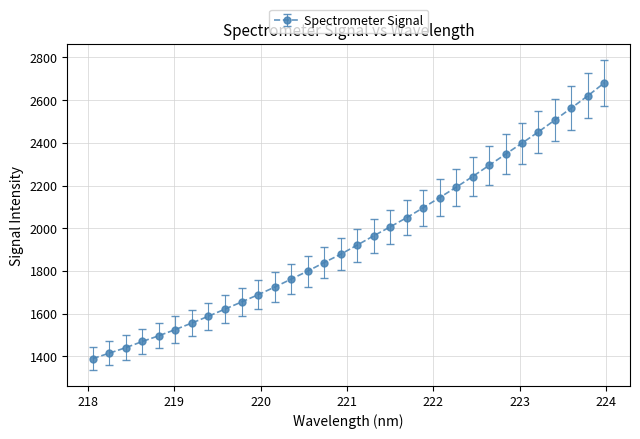

What is the value of the 25th point from the left?

2294.3